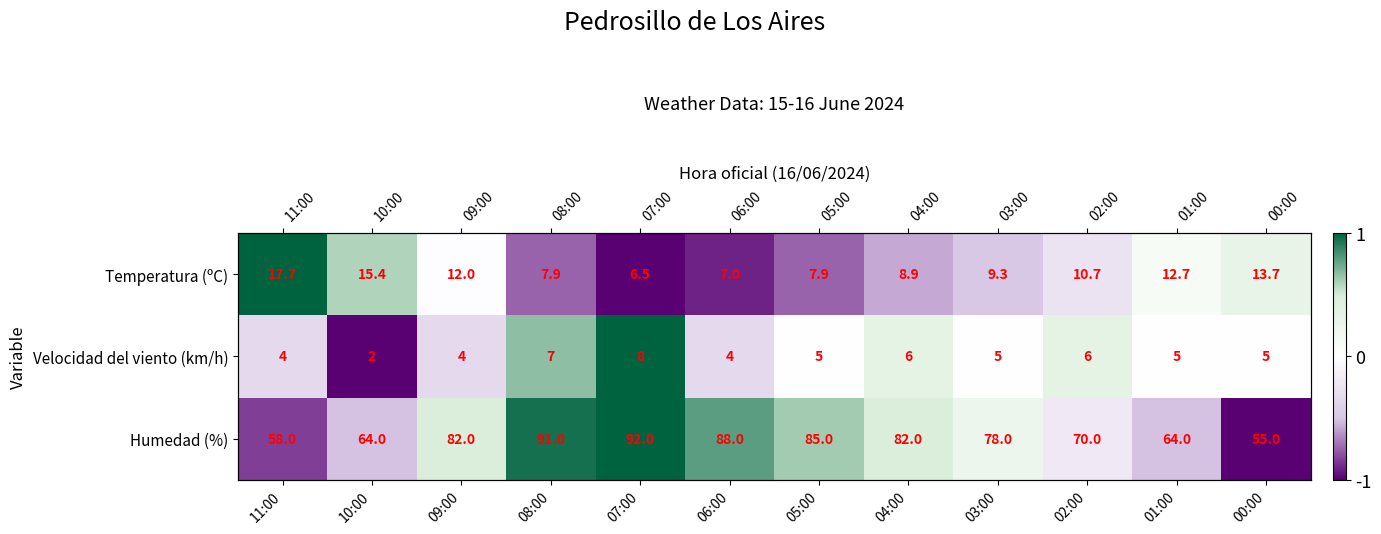

What is the sum of the Temperatura (ºC) values at 01:00 and 07:00?

-0.9